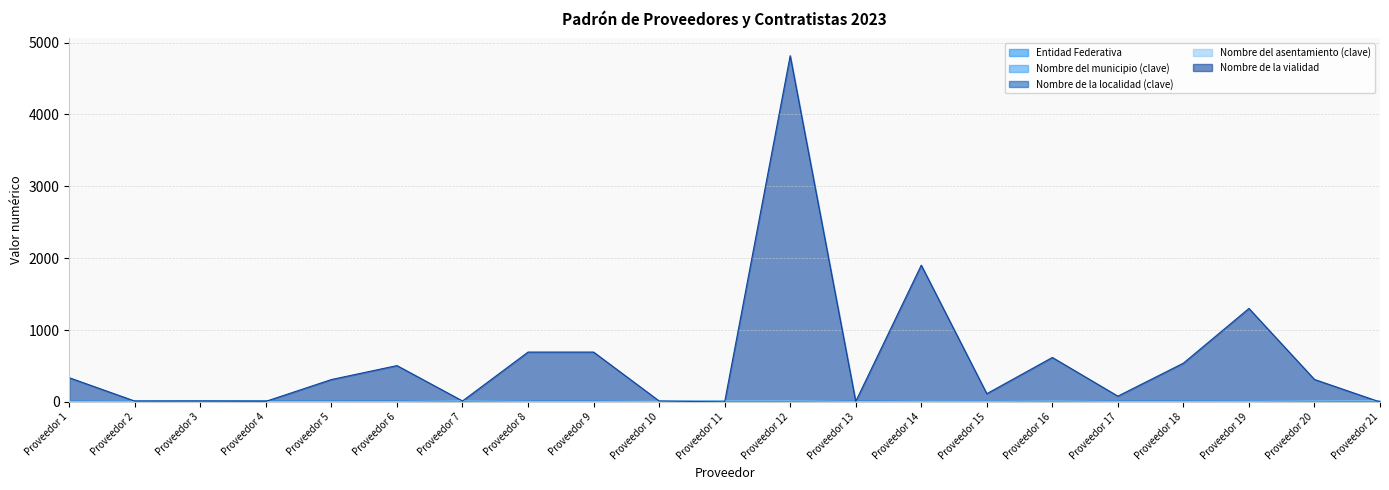

Which series has the largest range (max minus min)?

Nombre de la vialidad